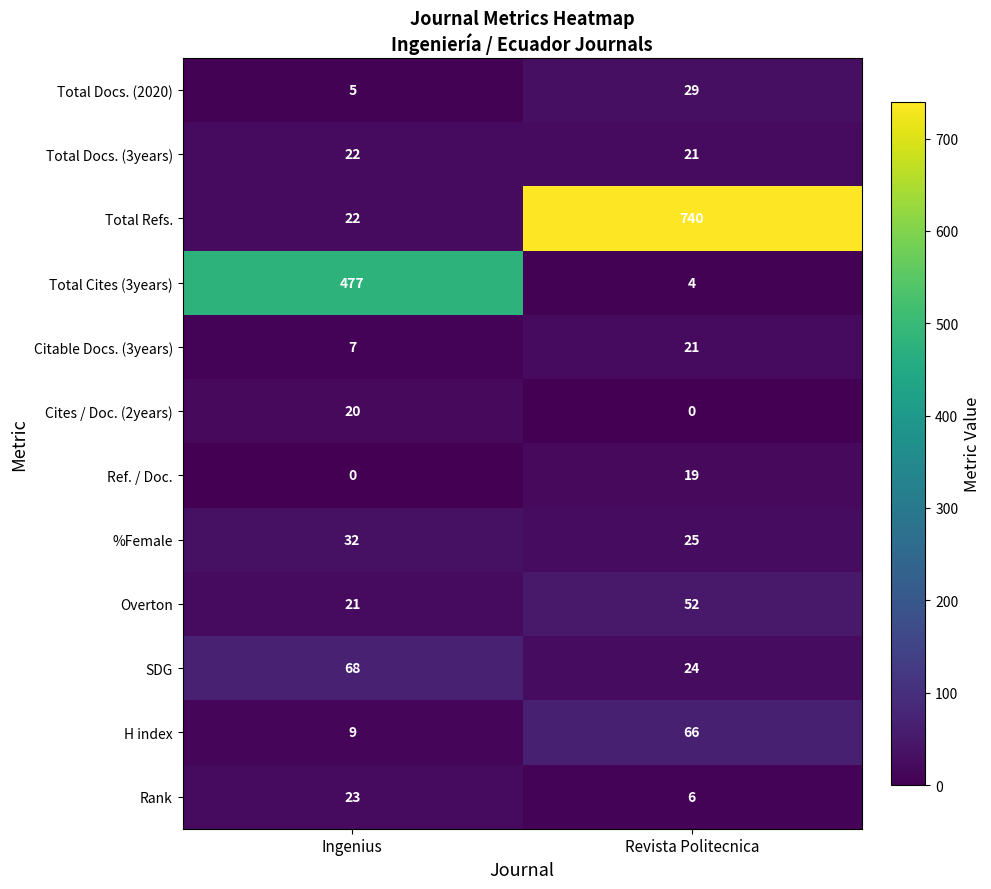

Is it true that Ref. / Doc. equals -6 at Ingenius?

False